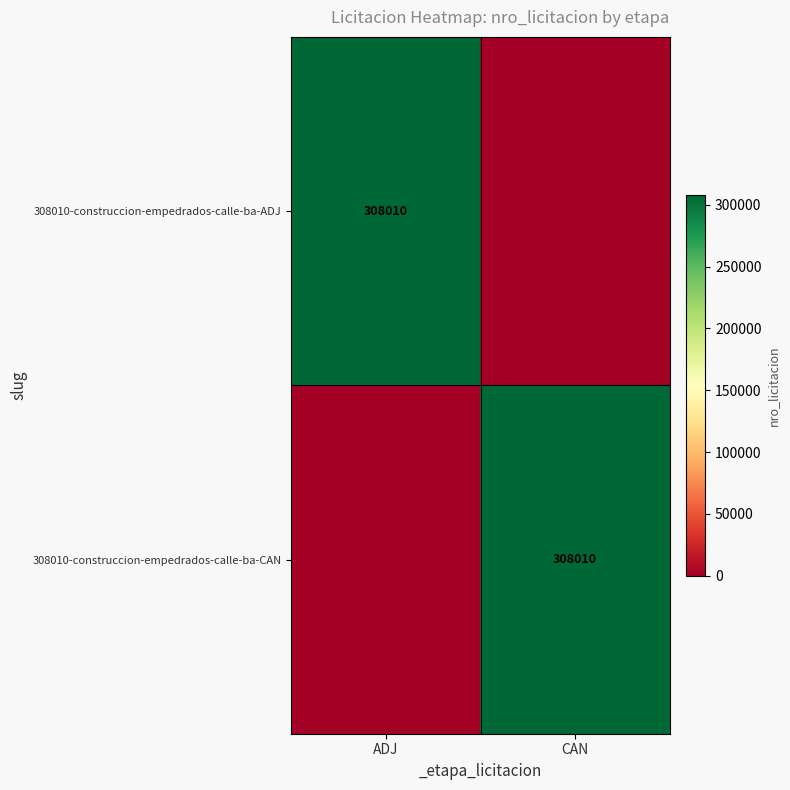

Is it true that 308010-construccion-empedrados-calle-ba-CAN equals 308010 at CAN?

True